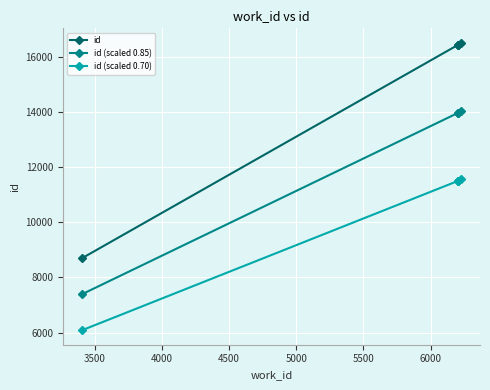

What are all the series names shown in the legend?

id, id (scaled 0.85), id (scaled 0.70)